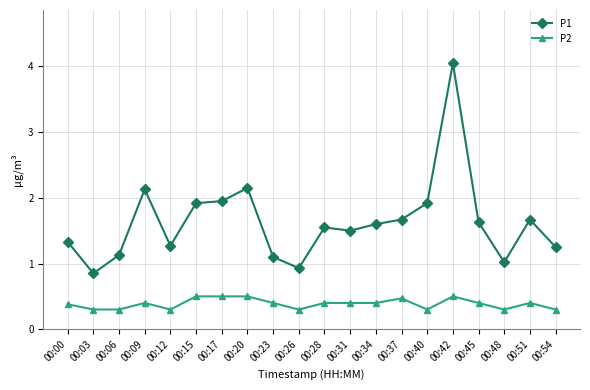

Which series has the largest total across all categories?

P1